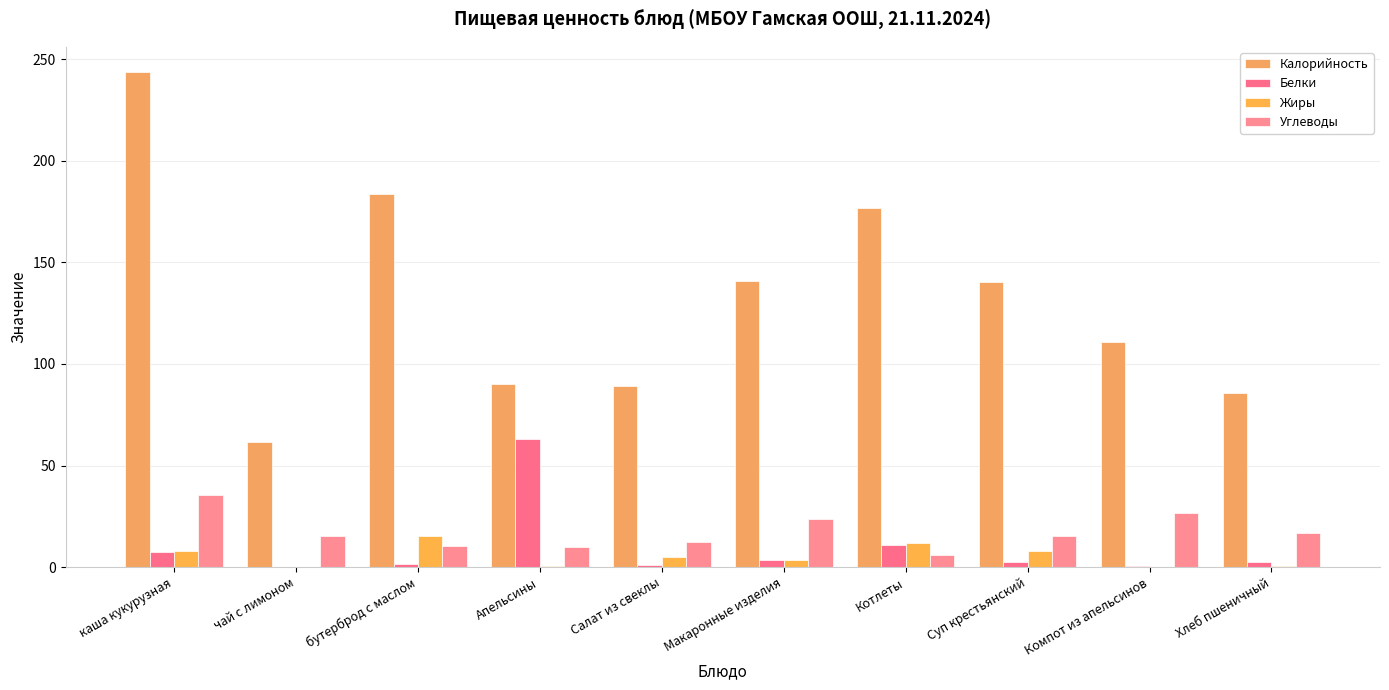

True or false: Углеводы has a value of 26.8 at Компот из апельсинов.

True